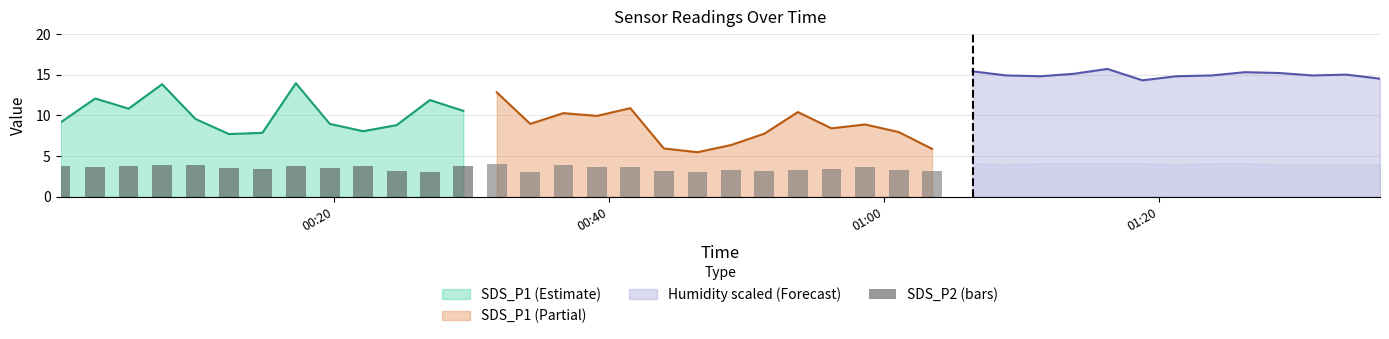

Does the chart contain any negative values?

No